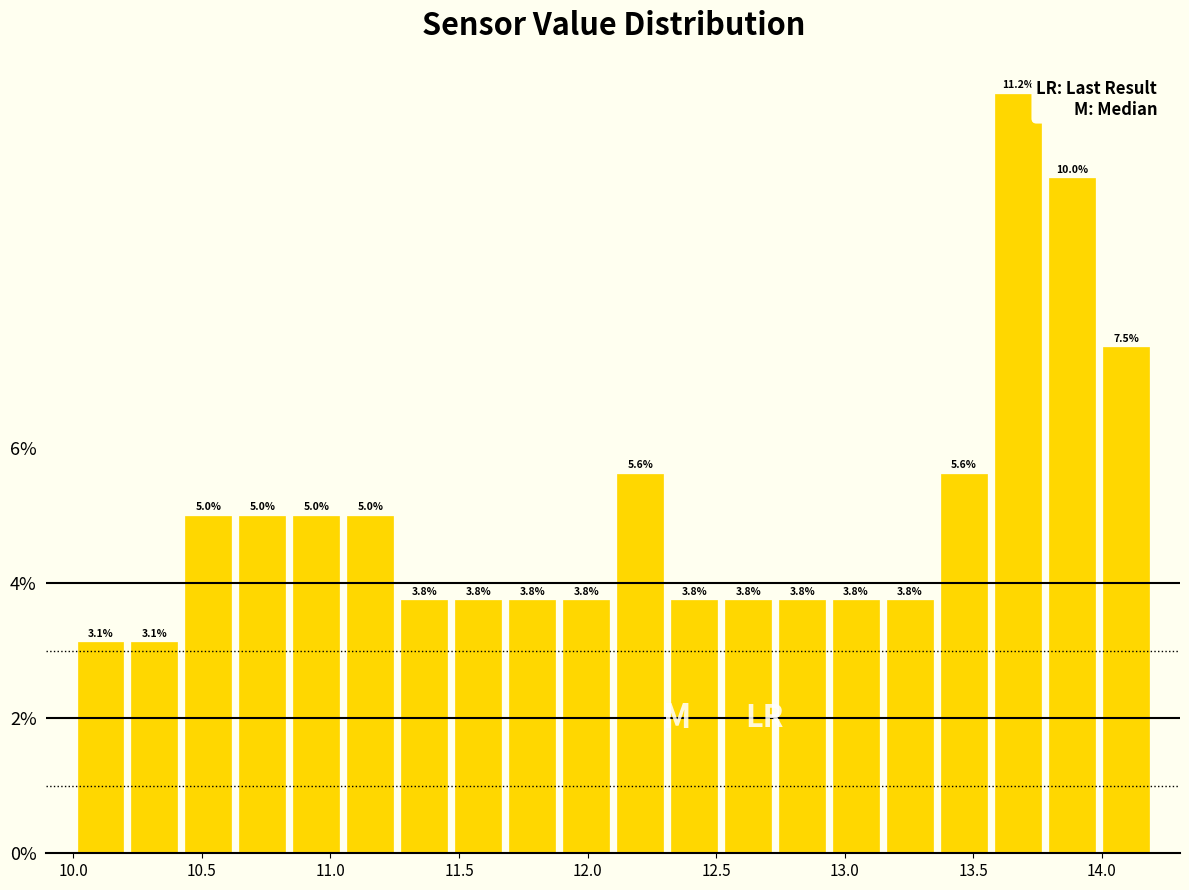

Which range on the x-axis has the tallest bar?

13.57 to 13.78